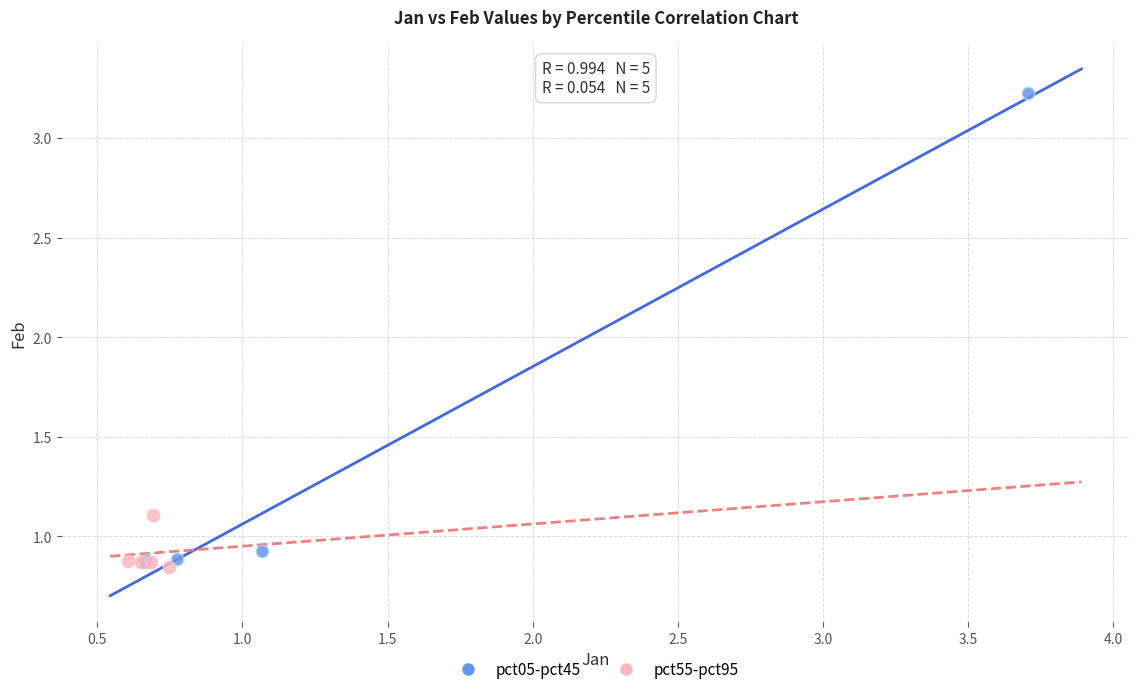

Which series contains the lowest Y value?

pct55-pct95